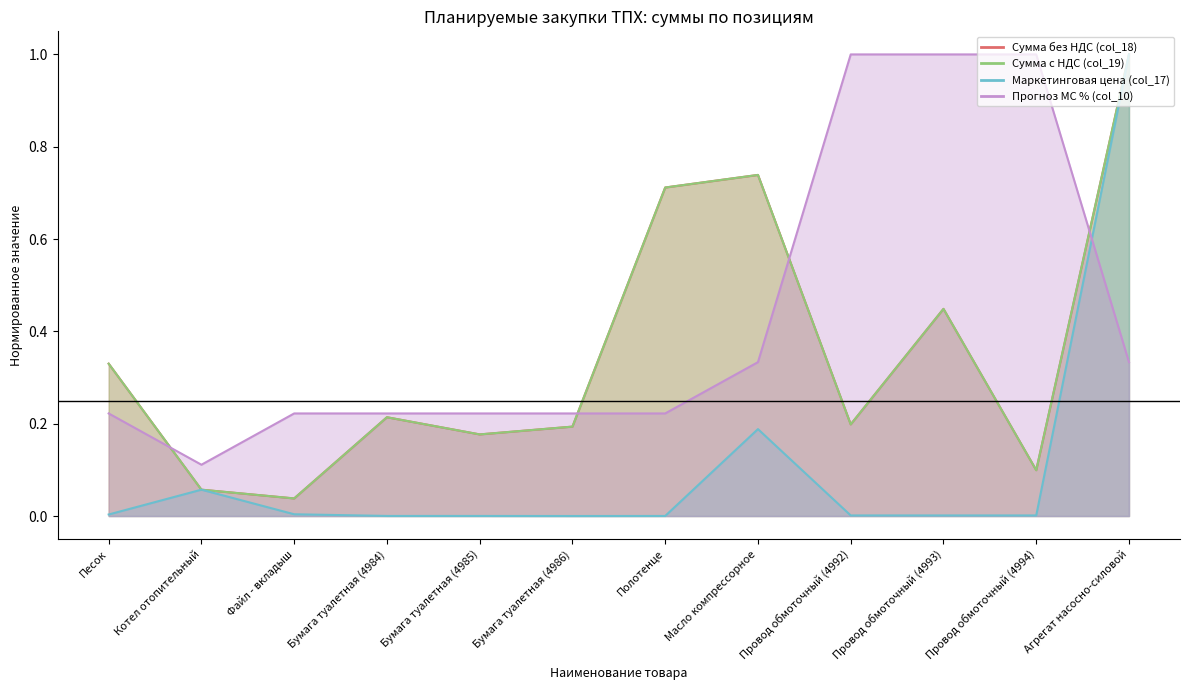

At which label does Маркетинговая цена (col_17) reach its minimum?

Бумага туалетная (4986)